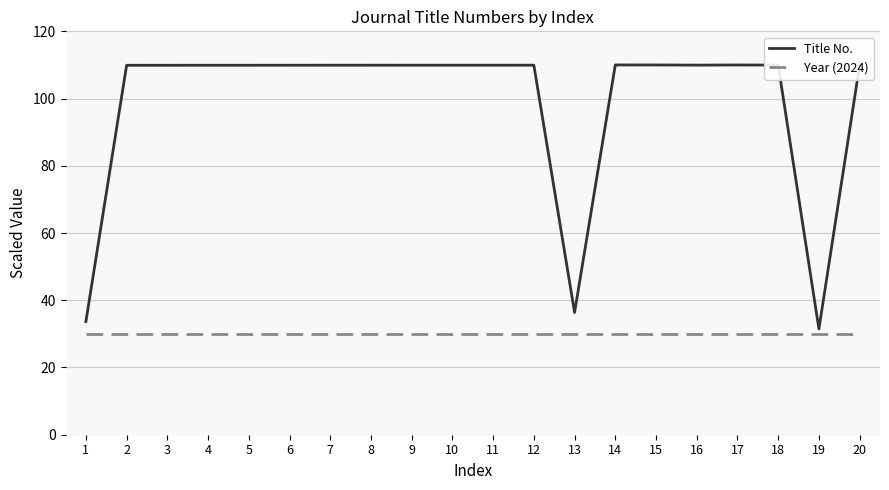

The Year (2024) series shows 30.0 at 12. True or false?

True